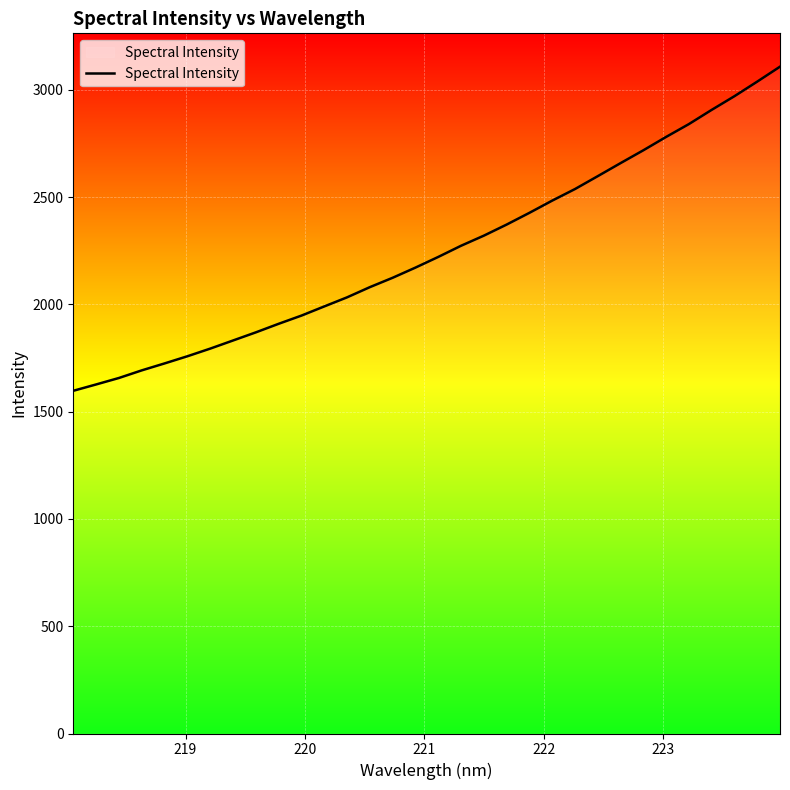

What is the difference between the maximum and minimum values?

1511.0